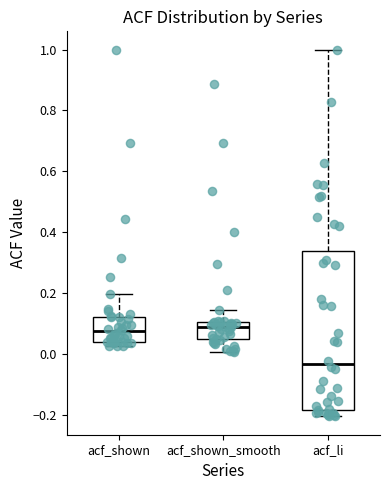

Comparing the boxes themselves (not the whiskers), which one is the tallest?

acf_li